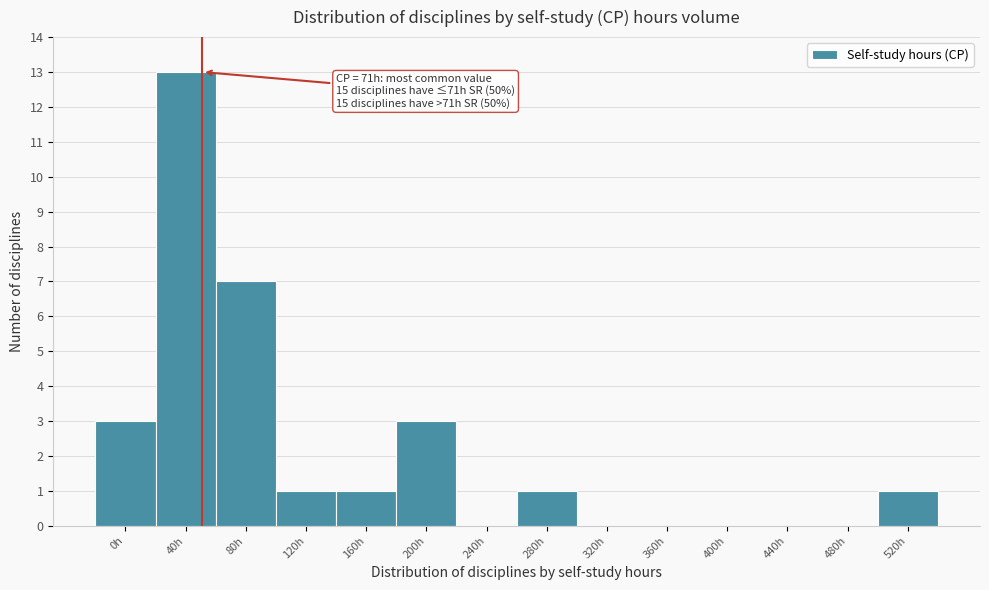

Reading left to right, transcribe all the data shown in this chart.

0h=3	40h=13	80h=7	120h=1	160h=1	200h=3	240h=0	280h=1	320h=0	360h=0	400h=0	440h=0	480h=0	520h=1